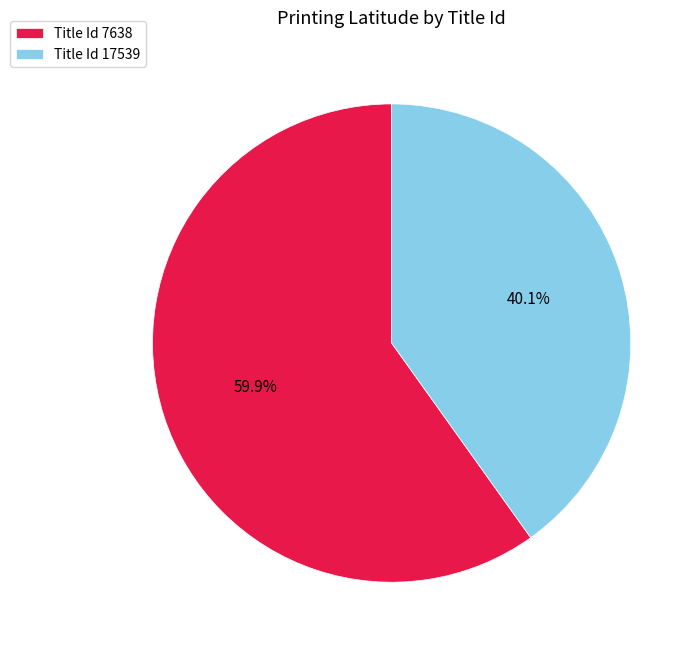

What is the smallest slice in the pie chart?

Title Id 17539